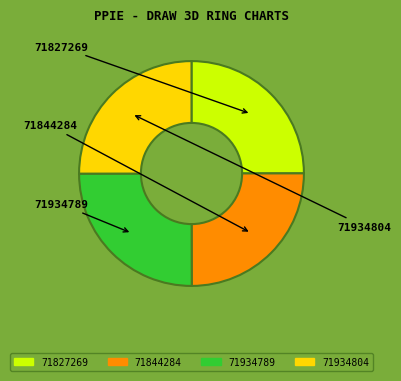

Which category has the biggest portion of the pie?

71934804